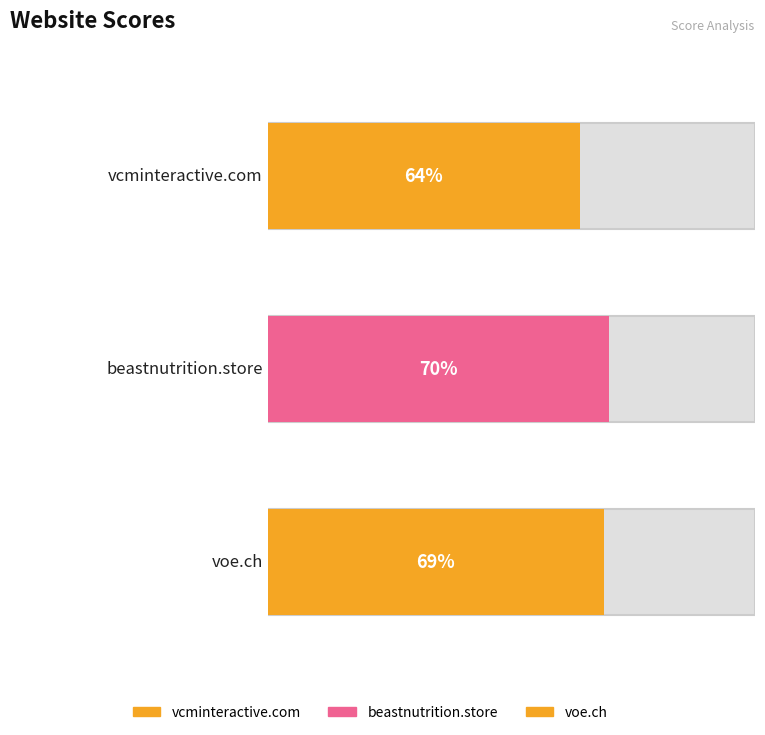

List the labels in order of value, smallest first.

vcminteractive.com, voe.ch, beastnutrition.store